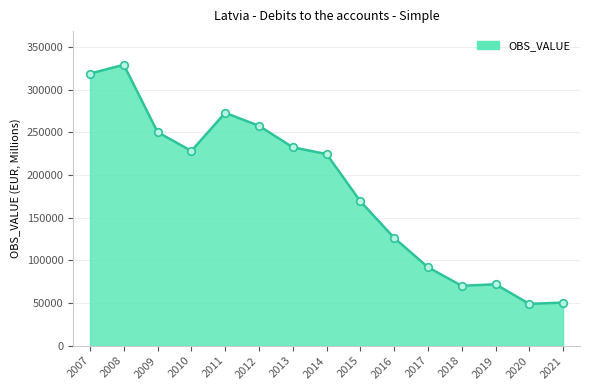

Between 2018 and 2012, which is larger?

2012